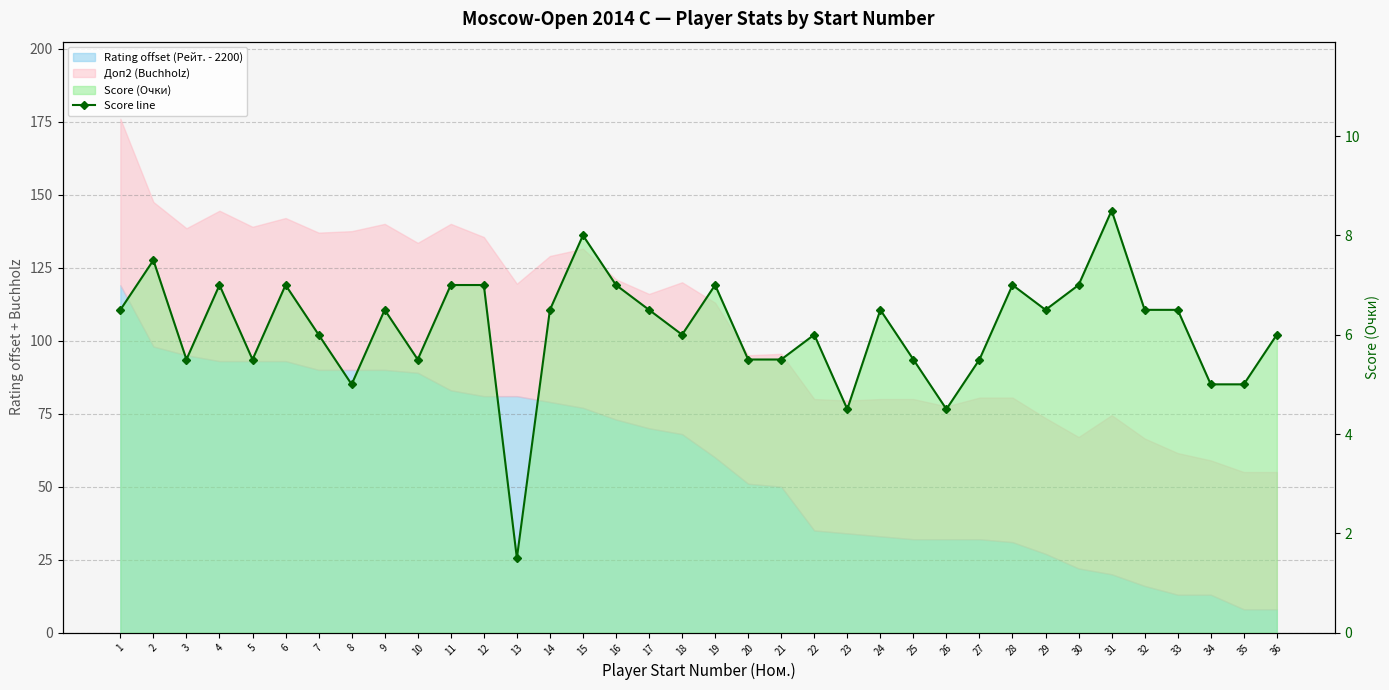

Read the value at 3.

5.5